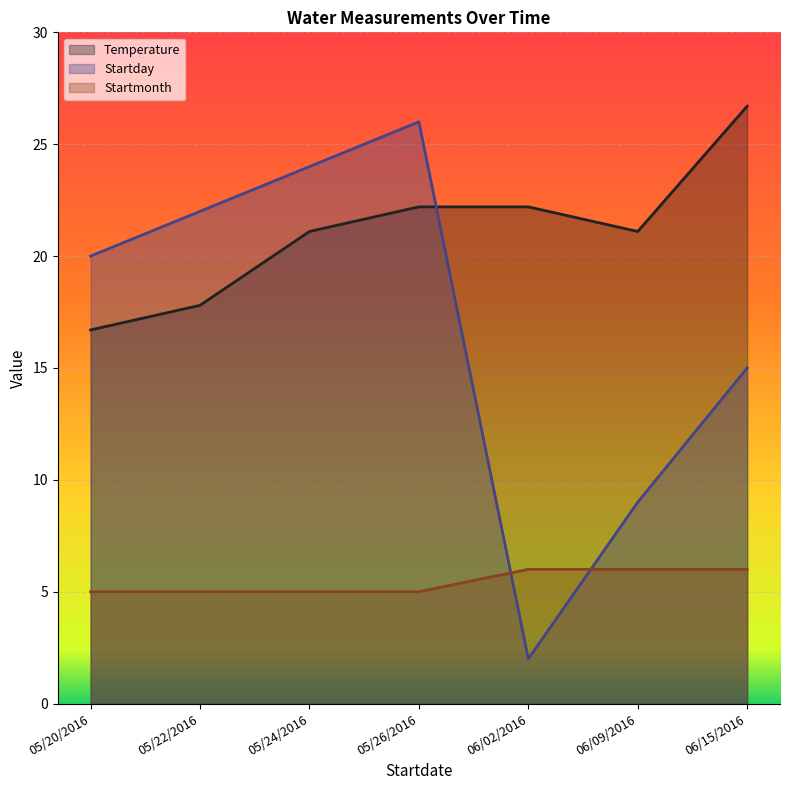

Read the Startday value at 06/02/2016.

2.0